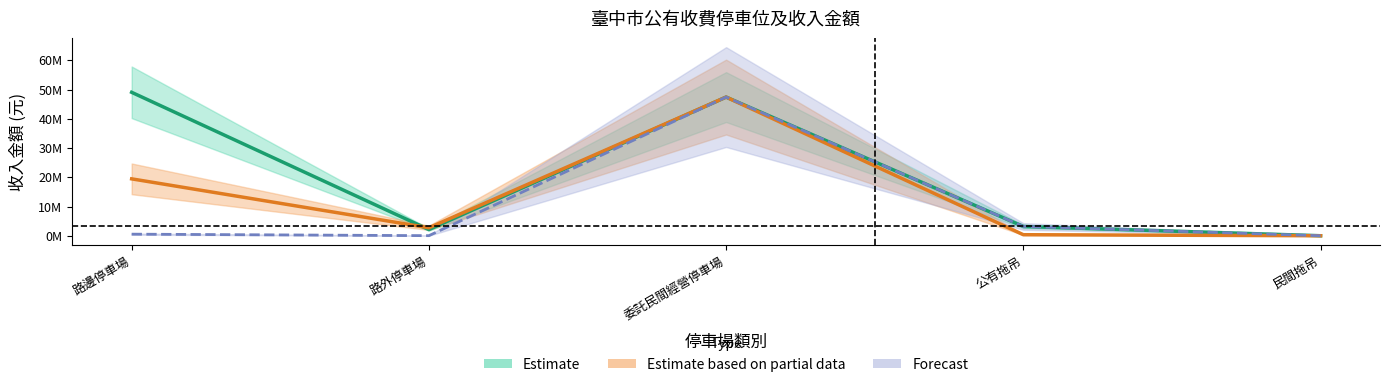

How many lines are shown in the chart?

3